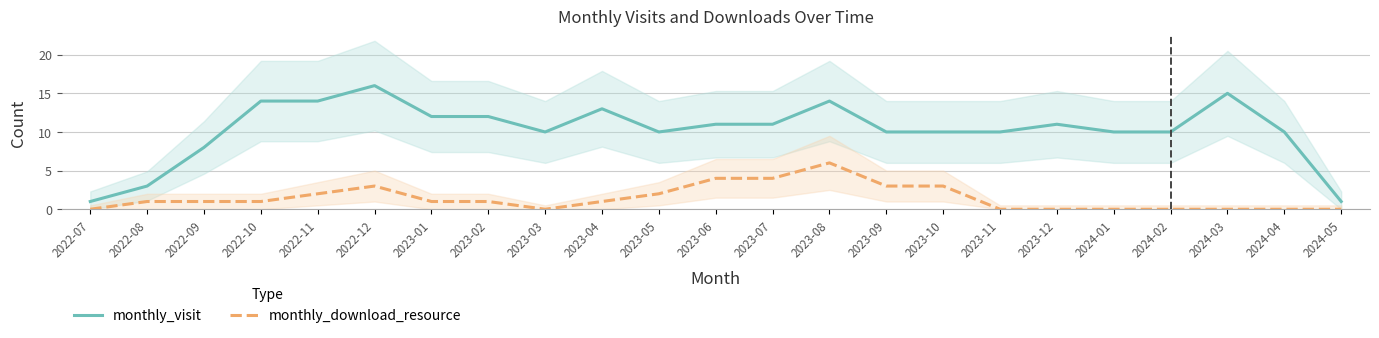

Reading left to right, what are all the values shown in this chart?

monthly_visit: 1	3	8	14	14	16	12	12	10	13	10	11	11	14	10	10	10	11	10	10	15	10	1
monthly_download_resource: 0	1	1	1	2	3	1	1	0	1	2	4	4	6	3	3	0	0	0	0	0	0	0